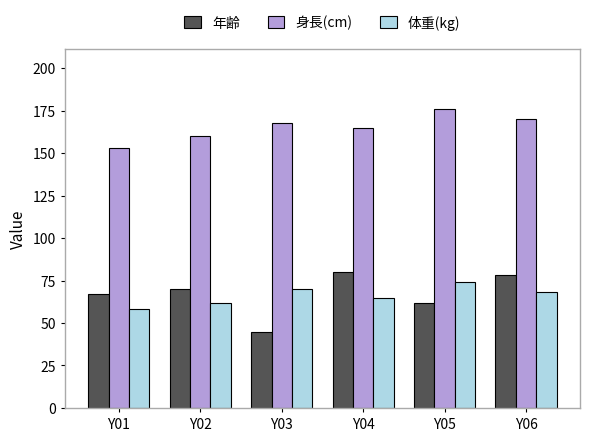

How many series are shown in this chart?

3